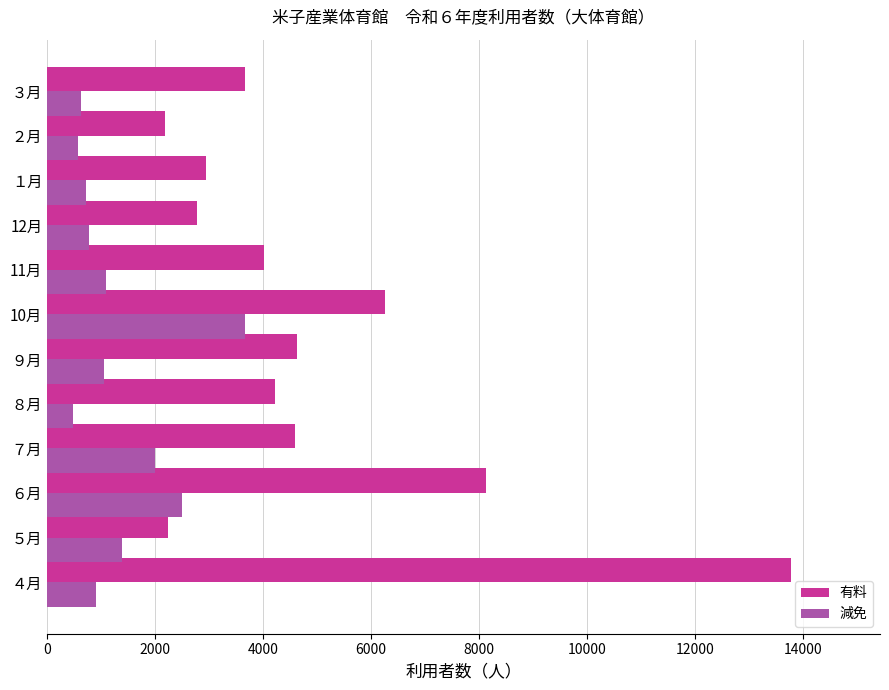

List the series in order of their peak value, highest first.

有料, 減免